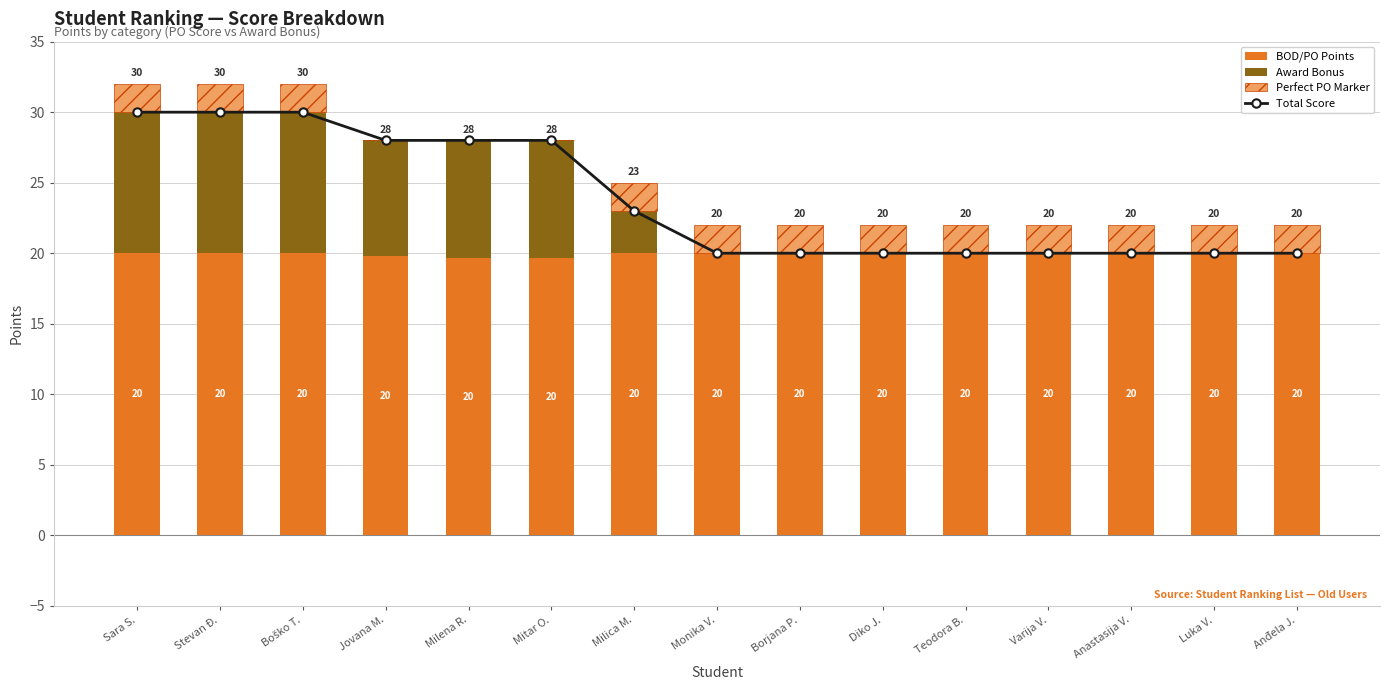

What is the label of the 12th bar from the right?

Jovana M.